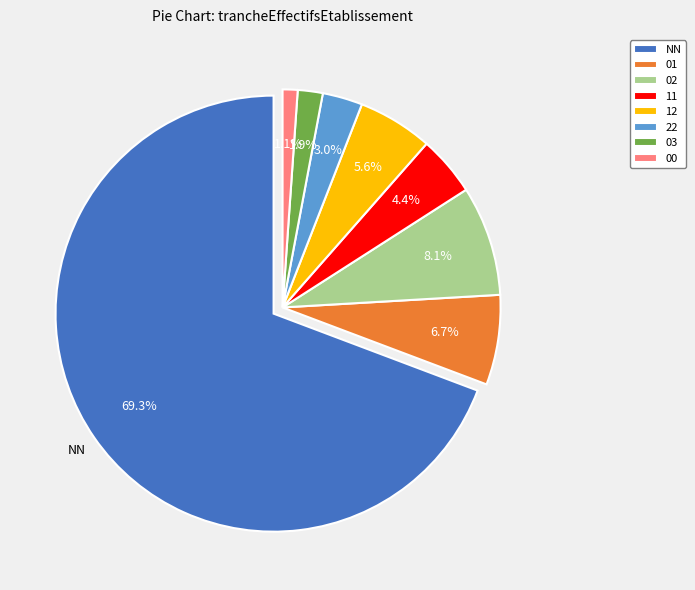

To the nearest percent, what percentage of the pie is 22?

3%